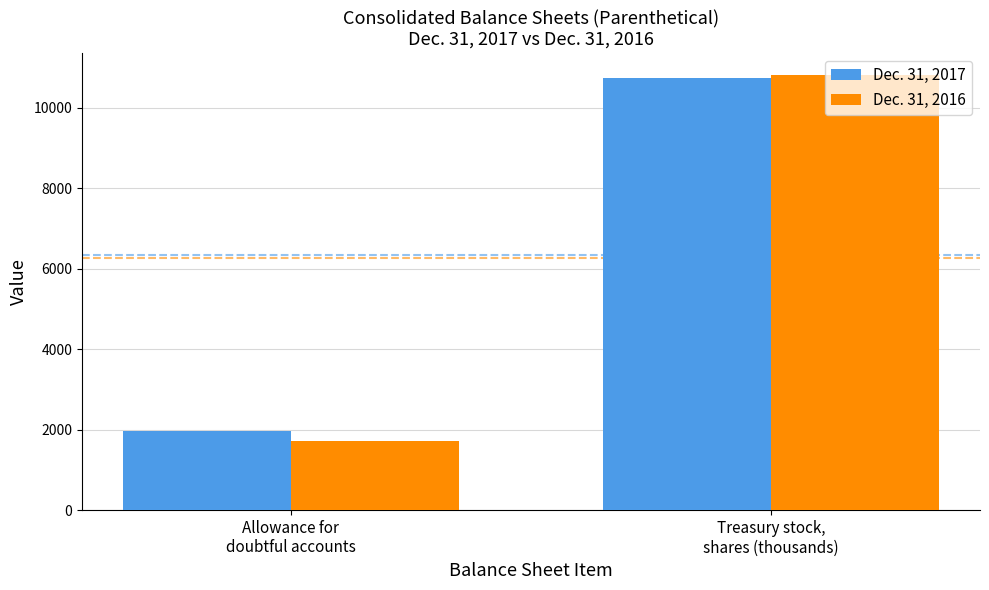

What is the sum of all Dec. 31, 2017 values?

12705.1